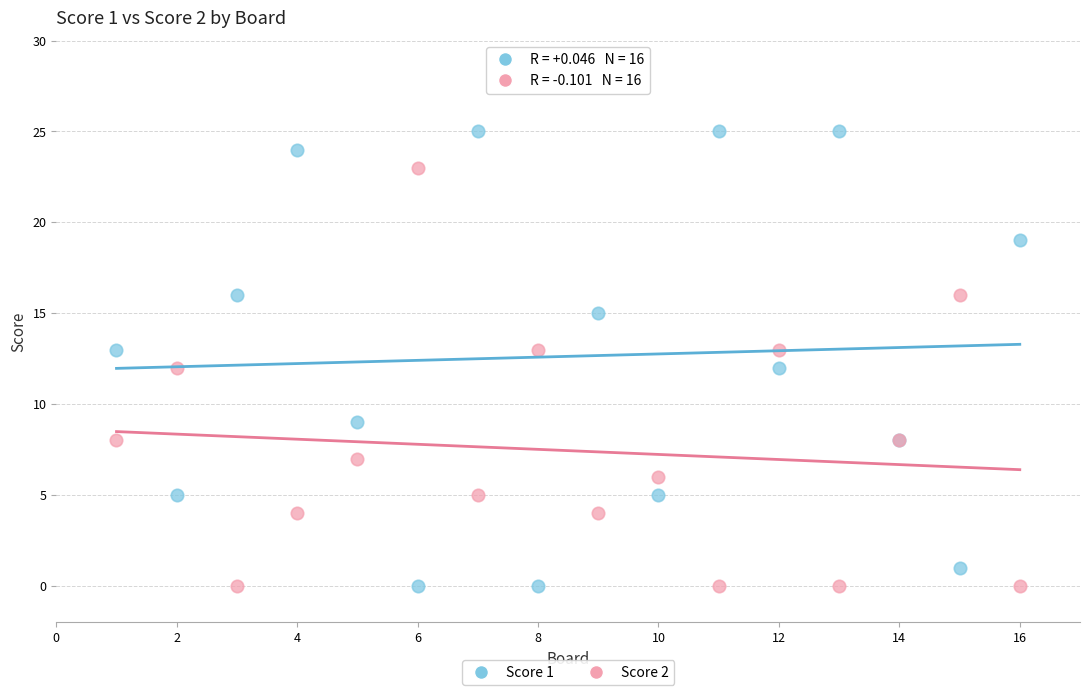

What are all the series names shown in the legend?

Score 1, Score 2